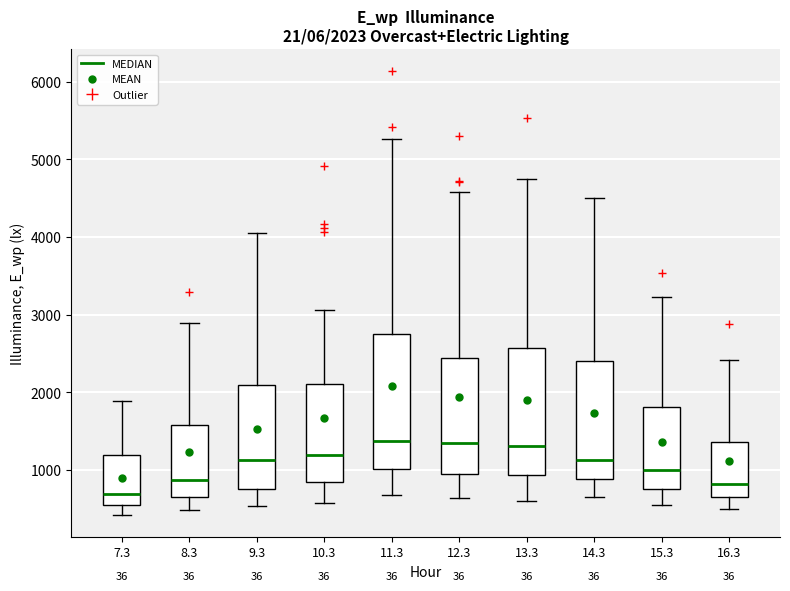

Which box's median line is the lowest?

7.3